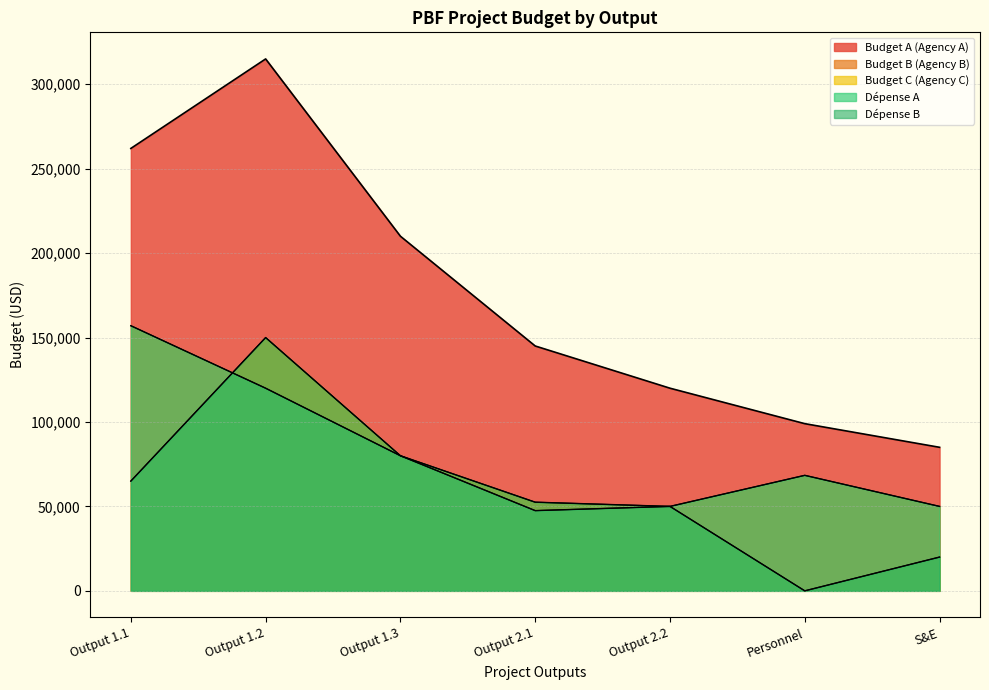

What is the label of the 1st point from the left?

Output 1.1